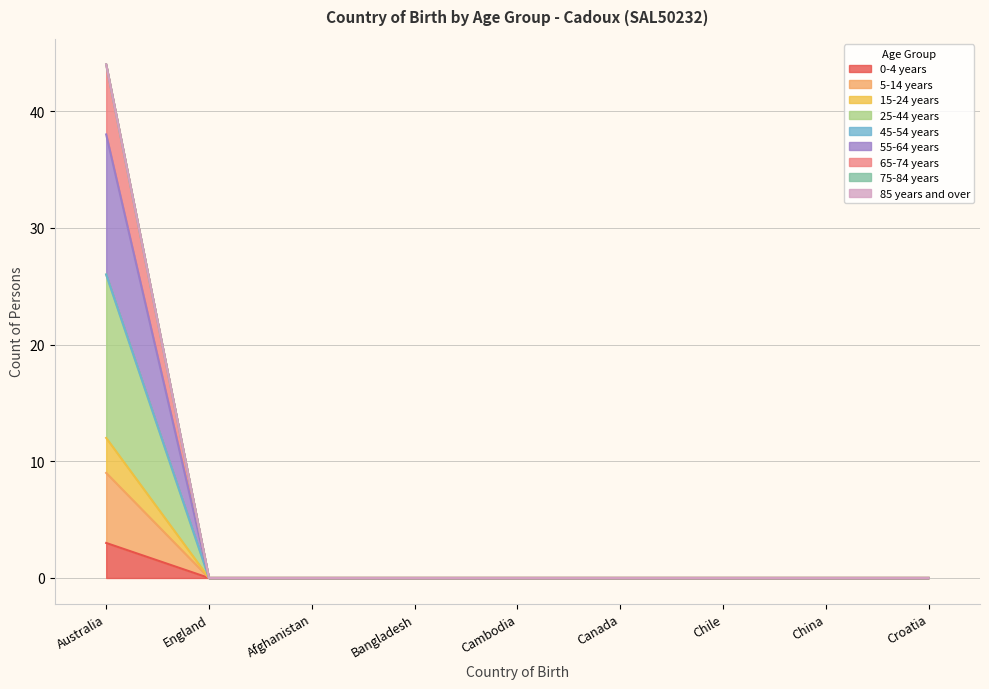

Between Chile and Croatia, which series saw the biggest shift?

0-4 years